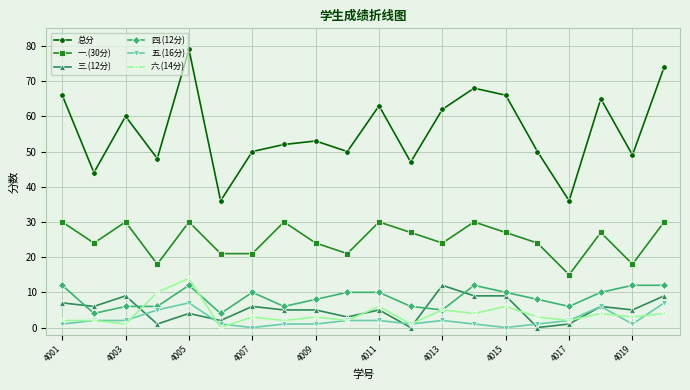

Reading right to left, transcribe all the data shown in this chart.

总分: 74	49	65	36	50	66	68	62	47	63	50	53	52	50	36	79	48	60	44	66
一.(30分): 30	18	27	15	24	27	30	24	27	30	21	24	30	21	21	30	18	30	24	30
三.(12分): 9	5	6	1	0	9	9	12	0	5	3	5	5	6	2	4	1	9	6	7
四.(12分): 12	12	10	6	8	10	12	5	6	10	10	8	6	10	4	12	6	6	4	12
五.(16分): 7	1	6	2	1	0	1	2	1	2	2	1	1	0	1	7	5	2	2	1
六.(14分): 4	3	4	2	3	6	4	5	1	6	2	3	2	3	0	14	10	1	2	2